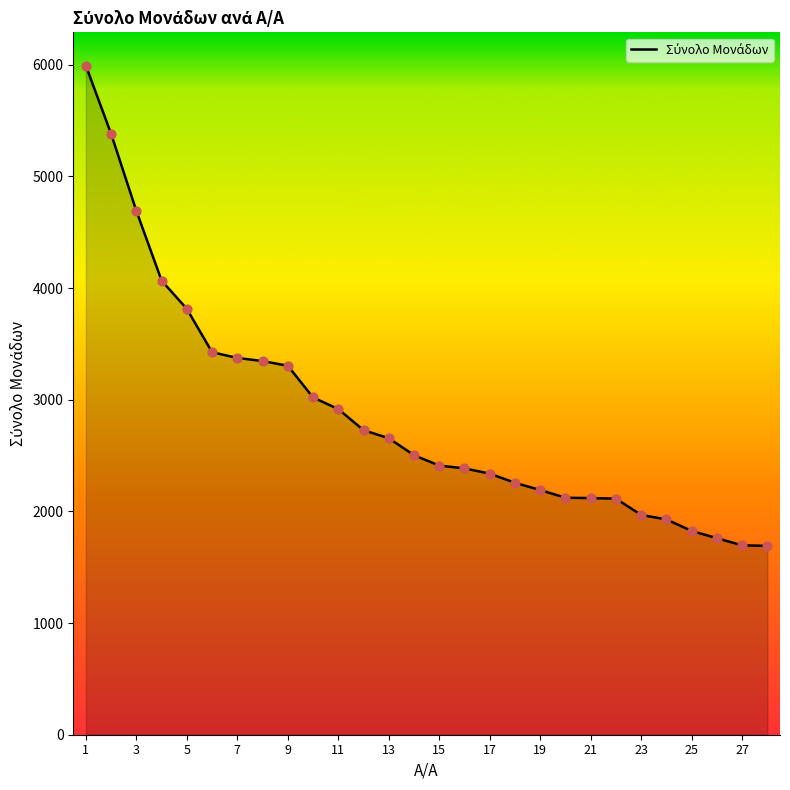

What is the difference between the maximum and minimum values?

4299